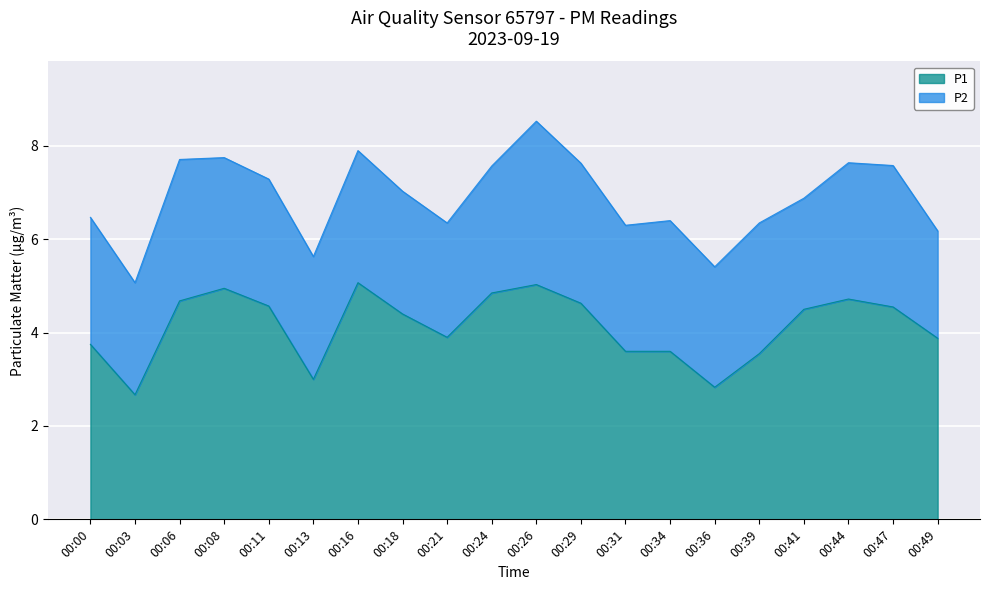

Where is the first local maximum?

00:08